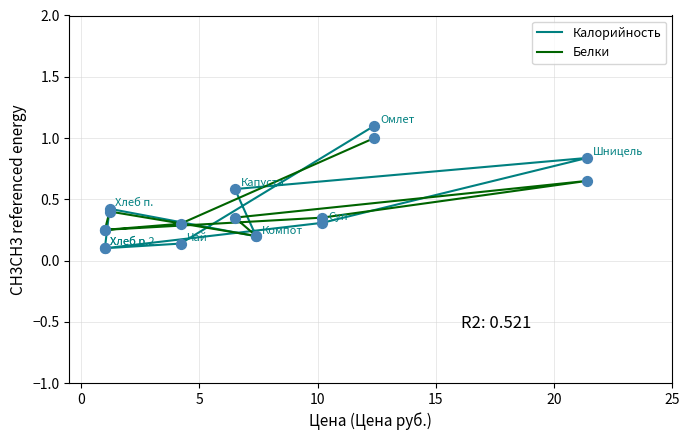

Which series has the largest total across all categories?

Калорийность